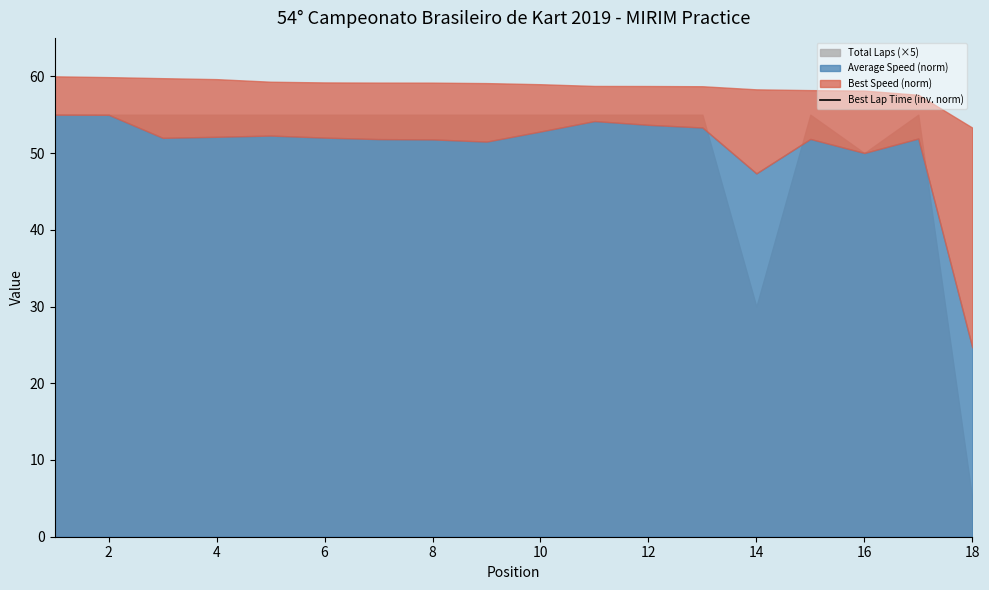

Between 2 and 16, which is larger?

2